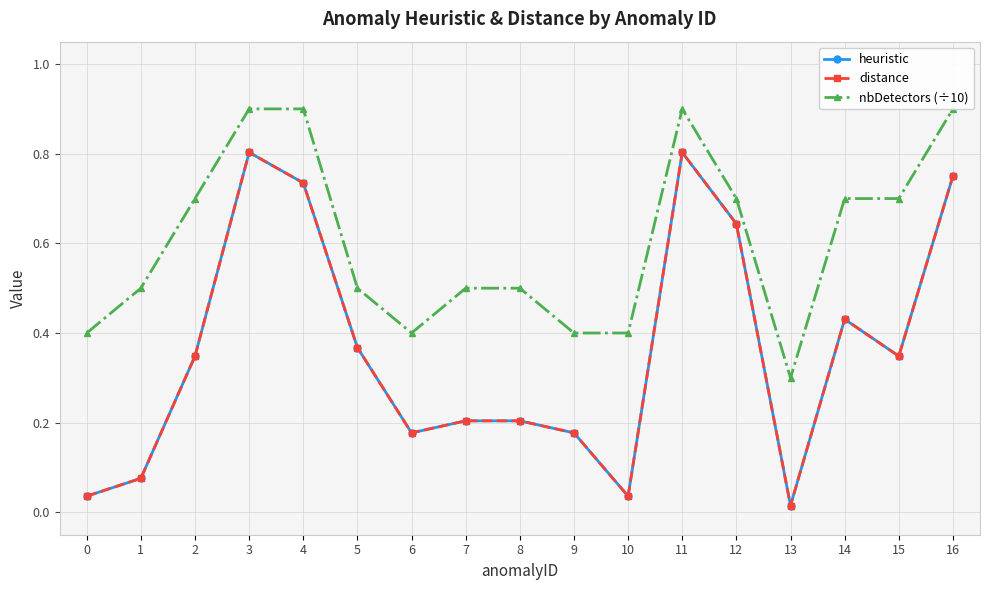

Is this an area chart (filled region under the line)?

No